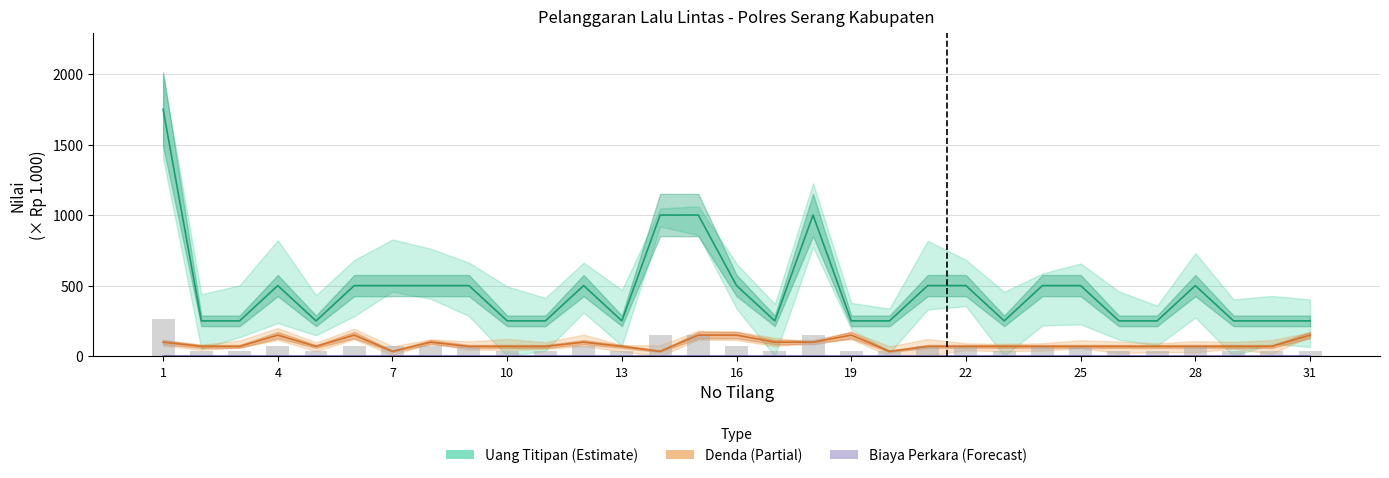

At which category does the chart reach its peak across all series?

1